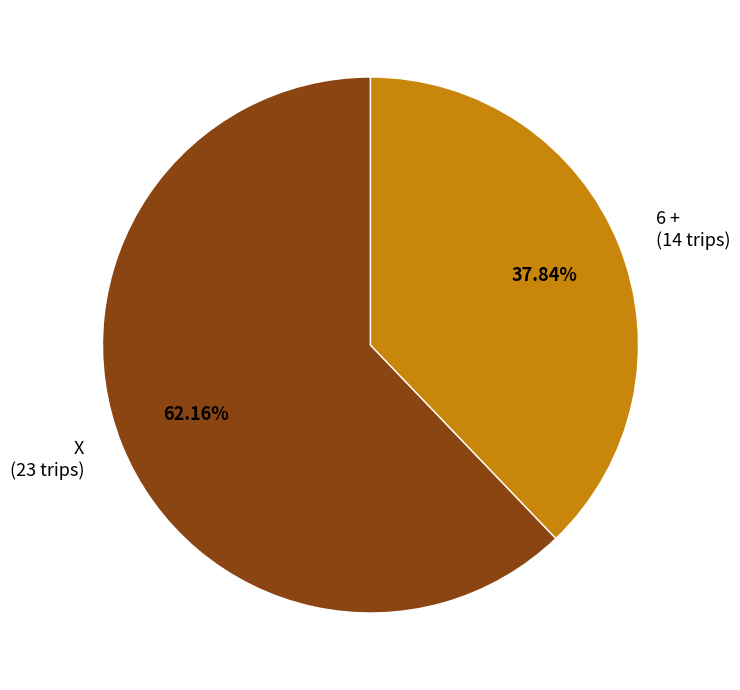

Combined, do X and 6 + account for over 50%?

Yes